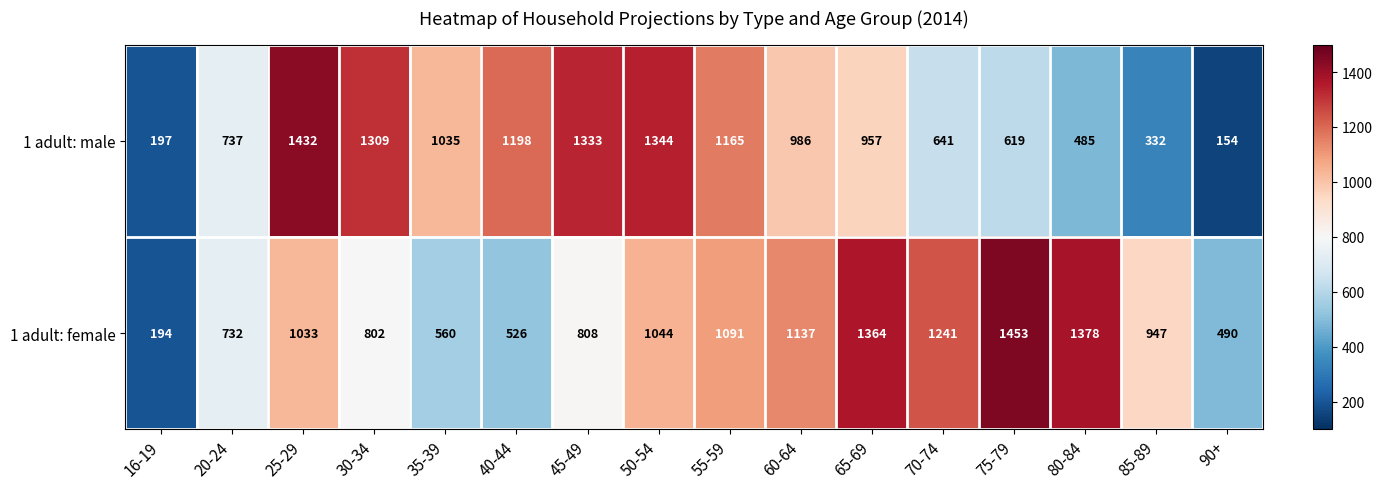

Where is 1 adult: male nearest to the value 793?

20-24